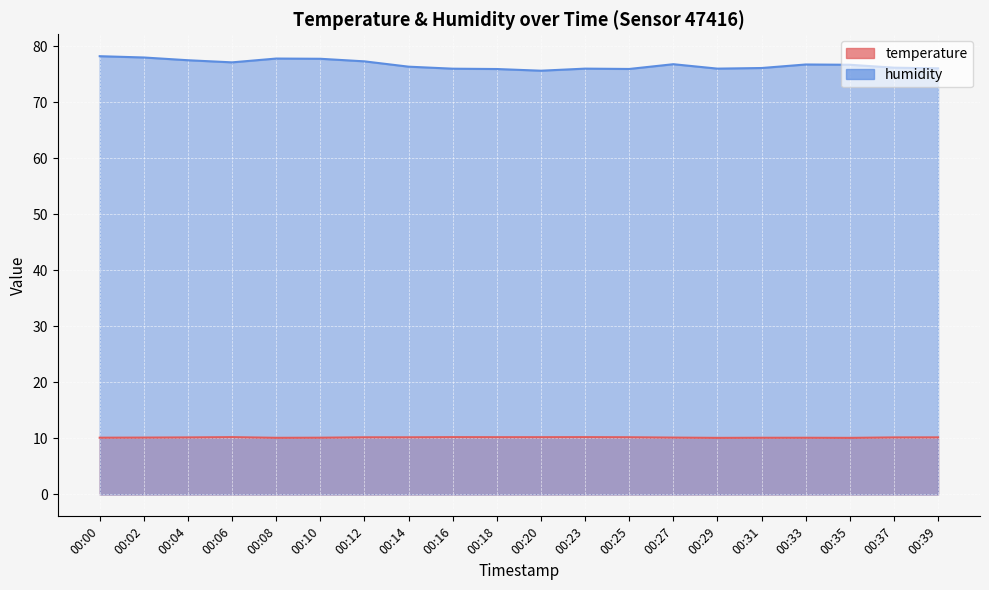

Which series has the widest spread of values?

humidity